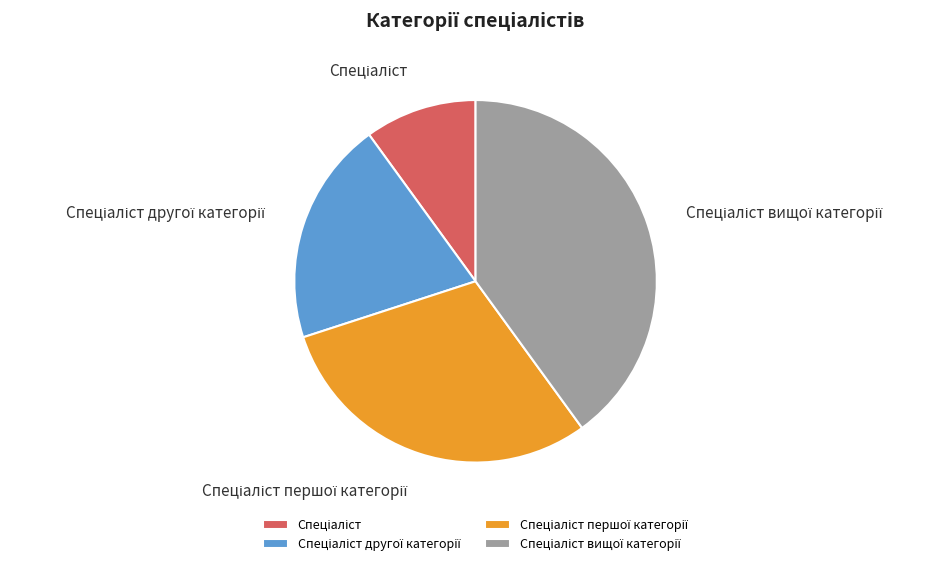

Is there a majority slice in this chart?

No